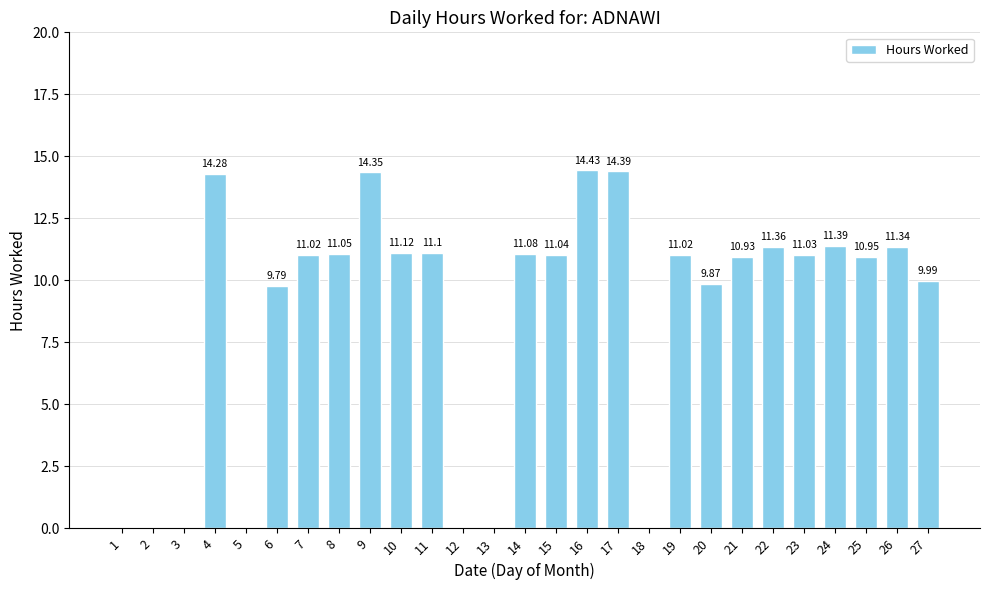

How many values are above zero?

20